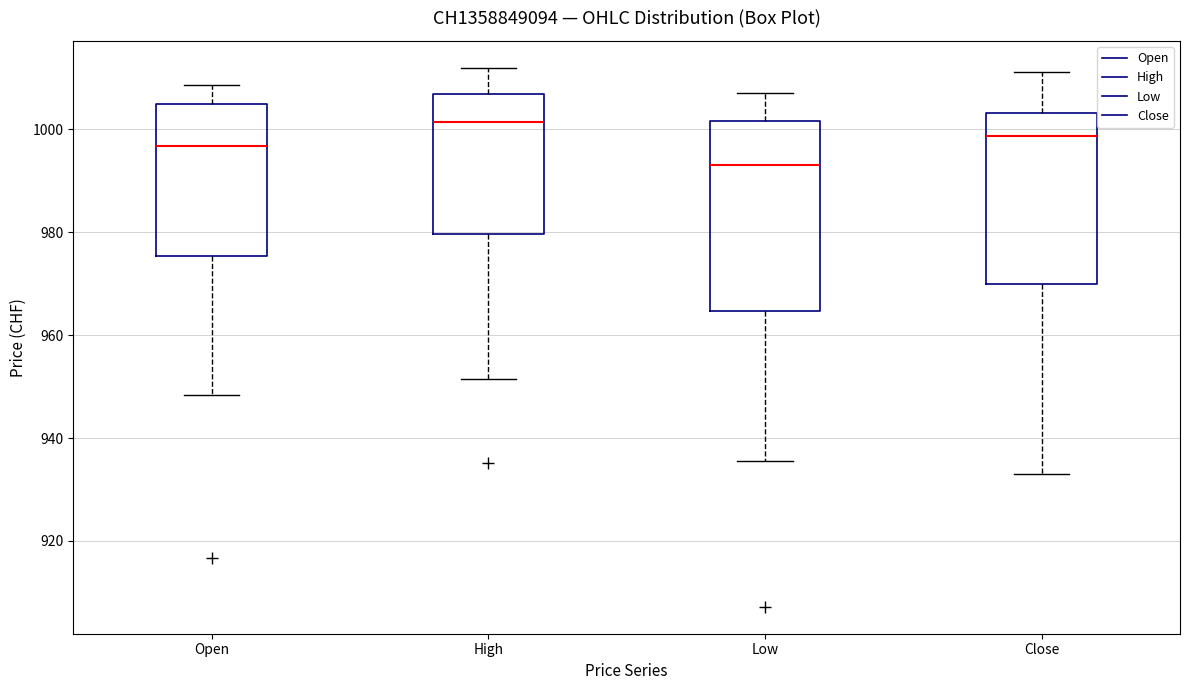

Which box's median line is the lowest?

Low